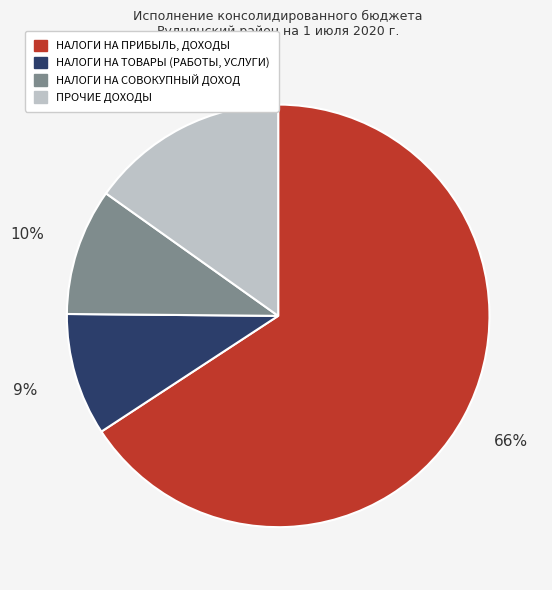

Is it true that ПРОЧИЕ ДОХОДЫ is 15% of the pie?

True